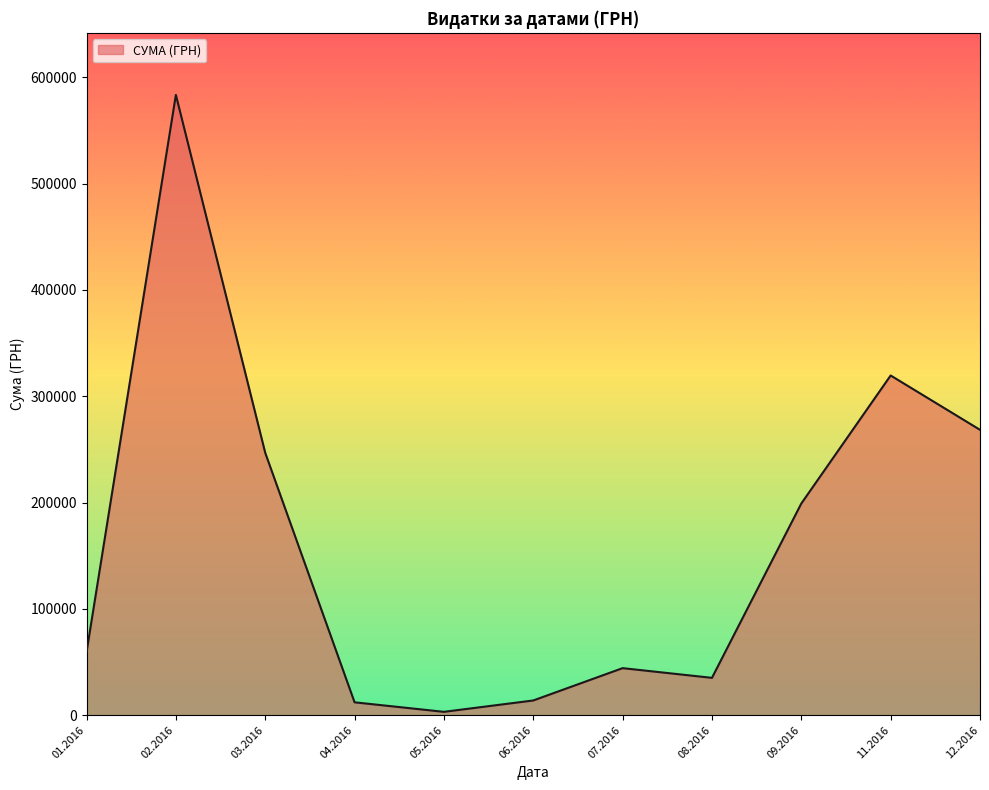

What is the maximum value shown in the chart?

583556.1